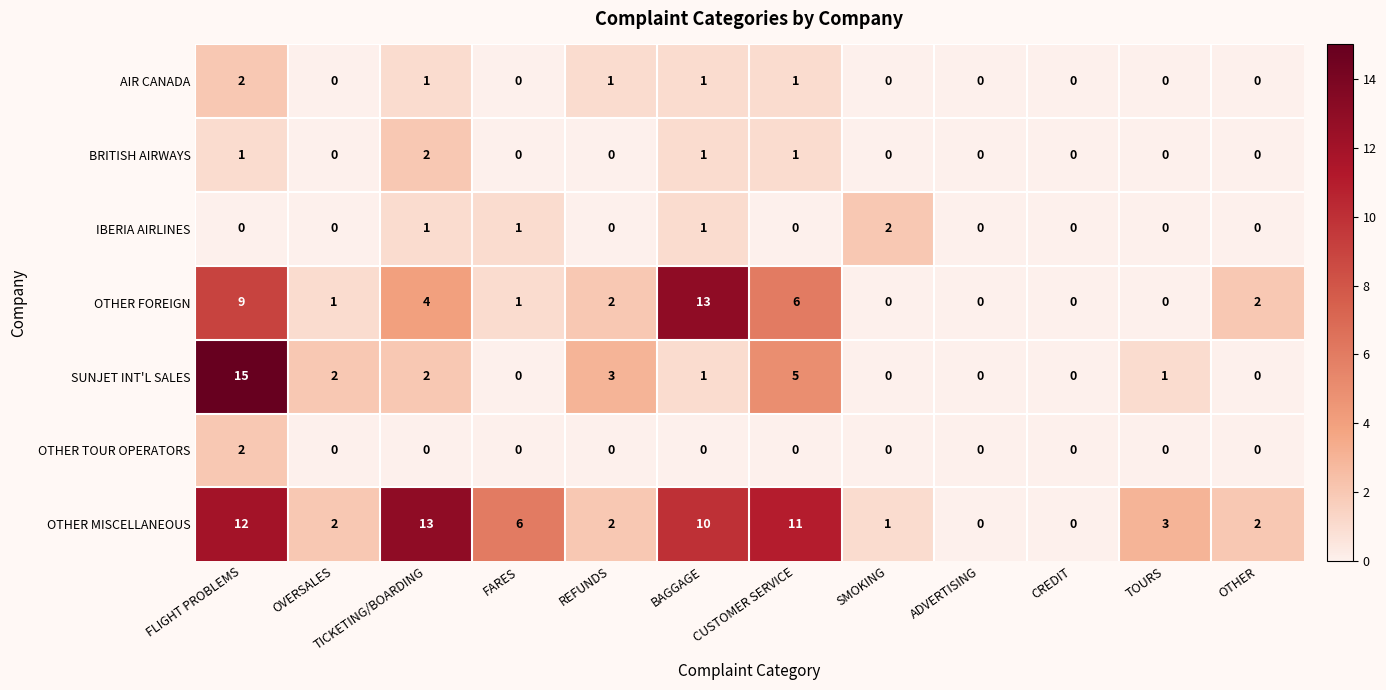

The value of AIR CANADA at OVERSALES is -1. True or false?

False